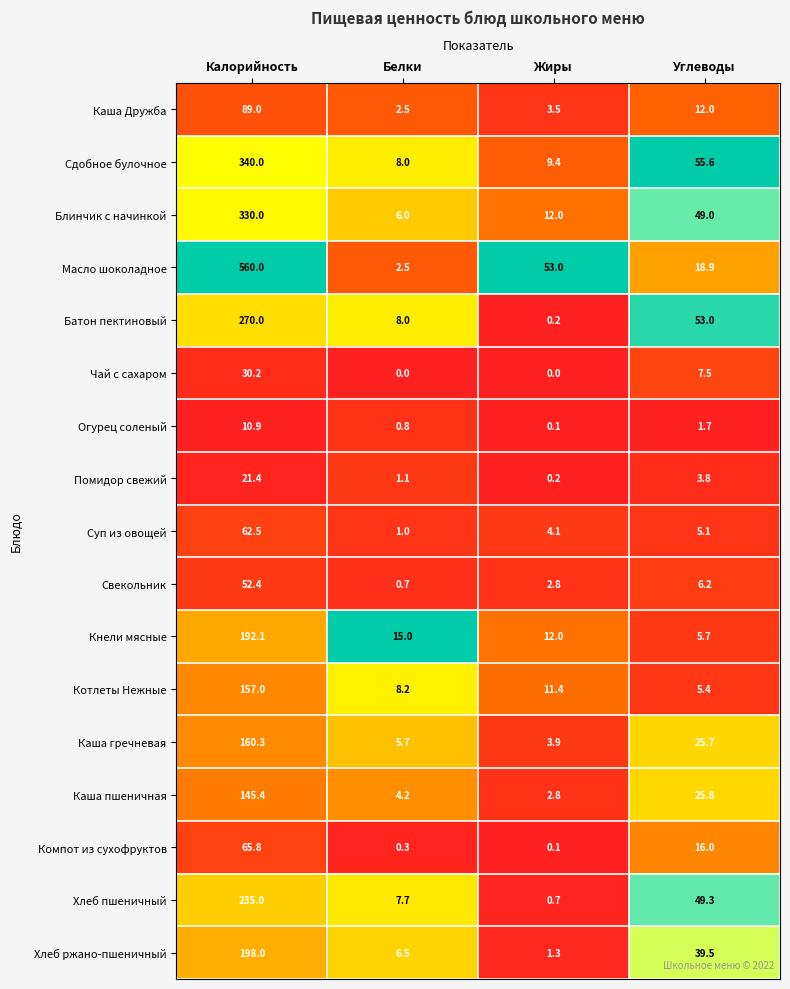

What is the maximum value shown in the chart?

560.0